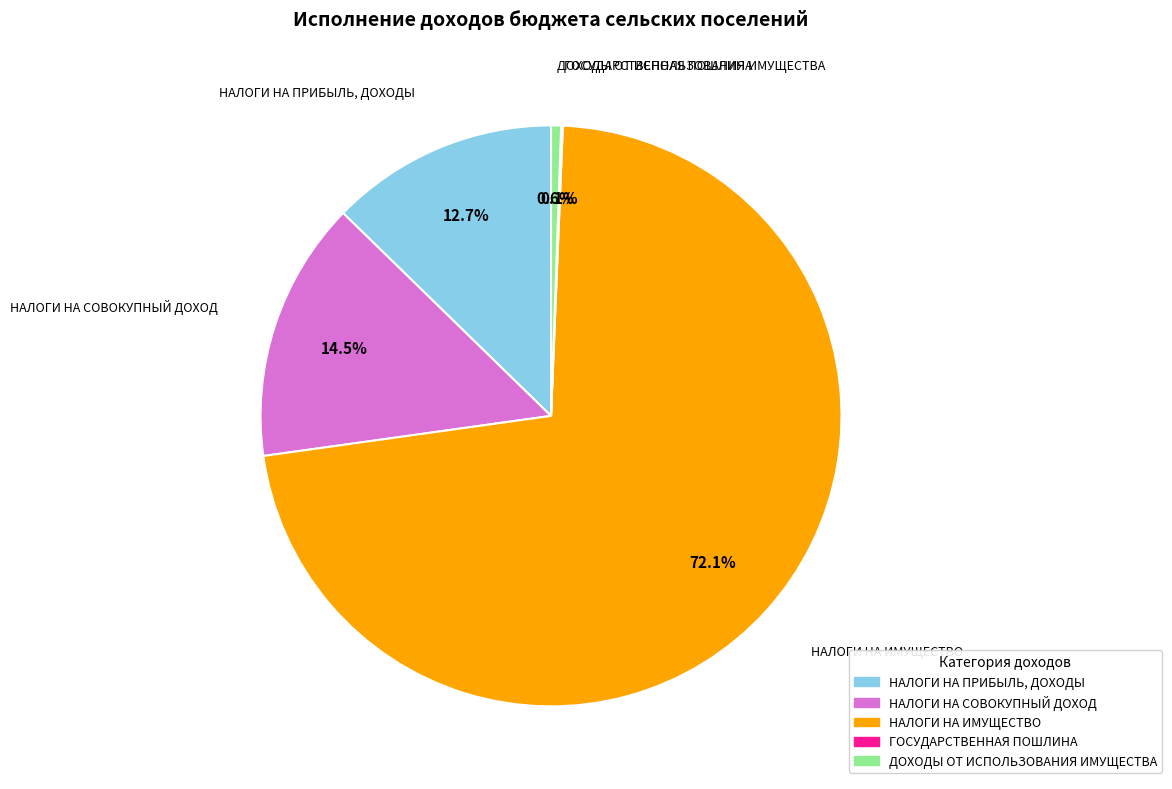

Which category has the biggest portion of the pie?

НАЛОГИ НА ИМУЩЕСТВО